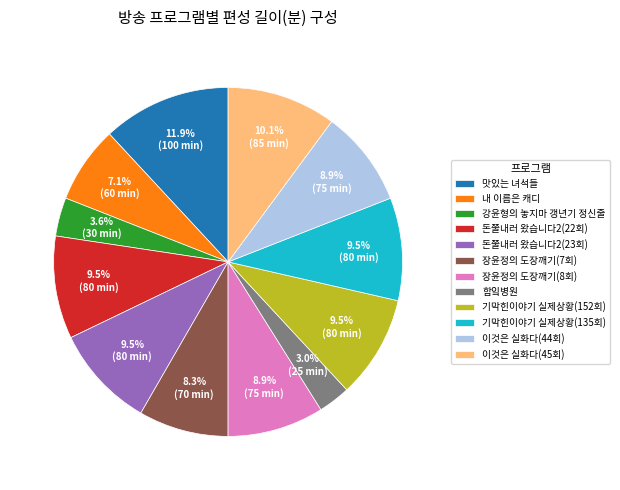

To the nearest percent, what portion does 내 이름은 캐디 represent?

7%